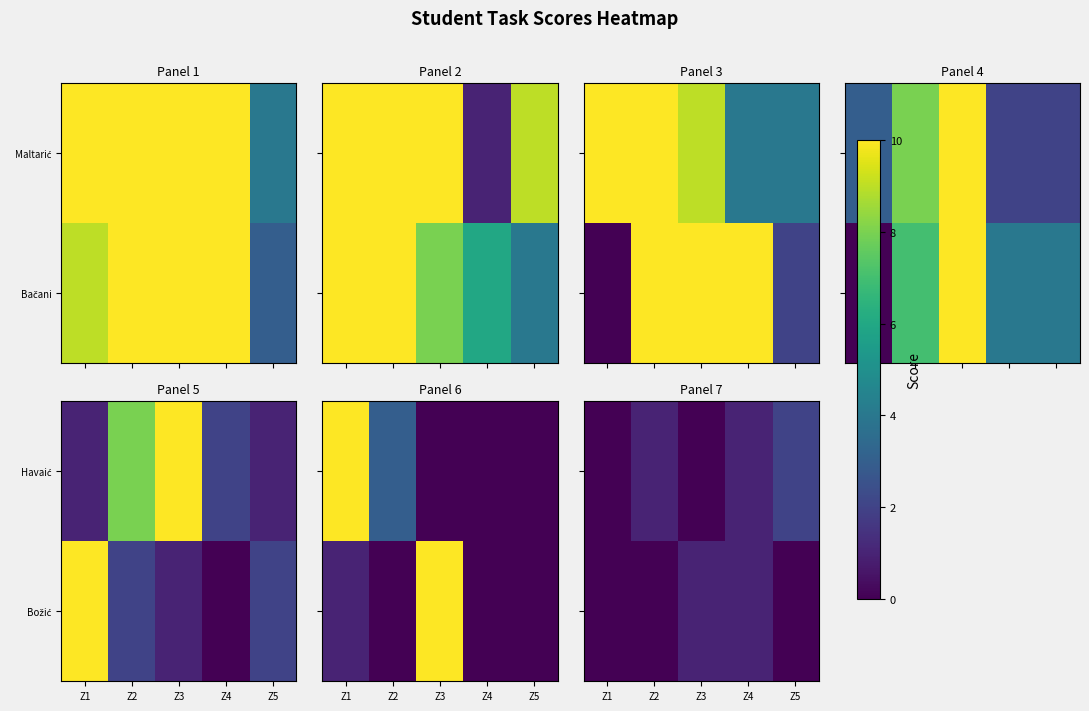

Count the number of data series in this chart.

2